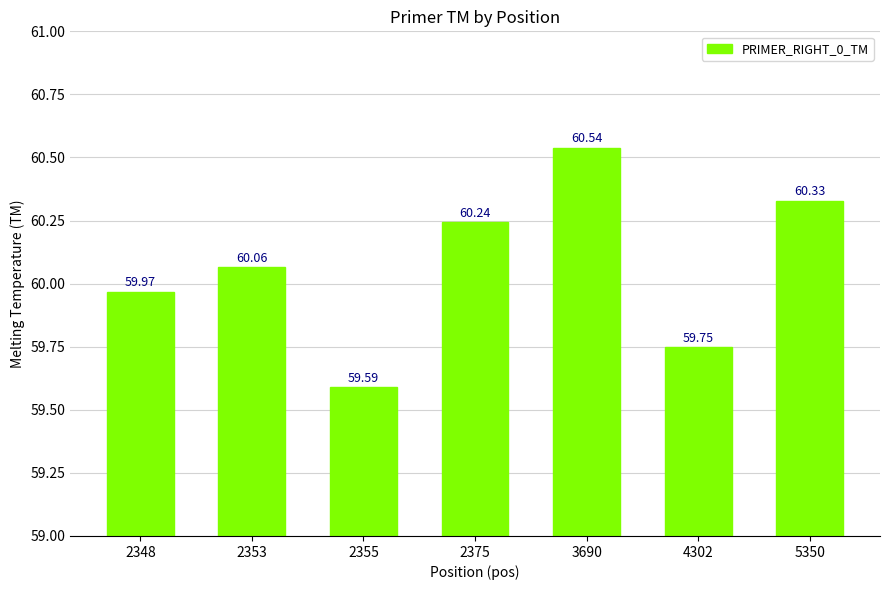

What is the value of the 1st bar from the left?

60.0